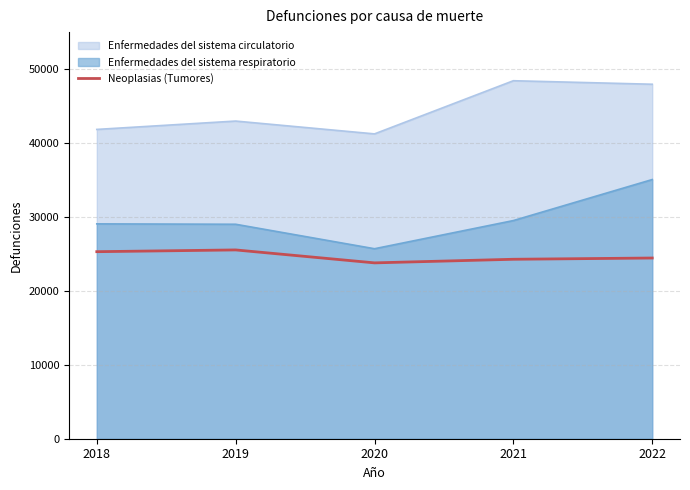

Where is the first local maximum?

2019